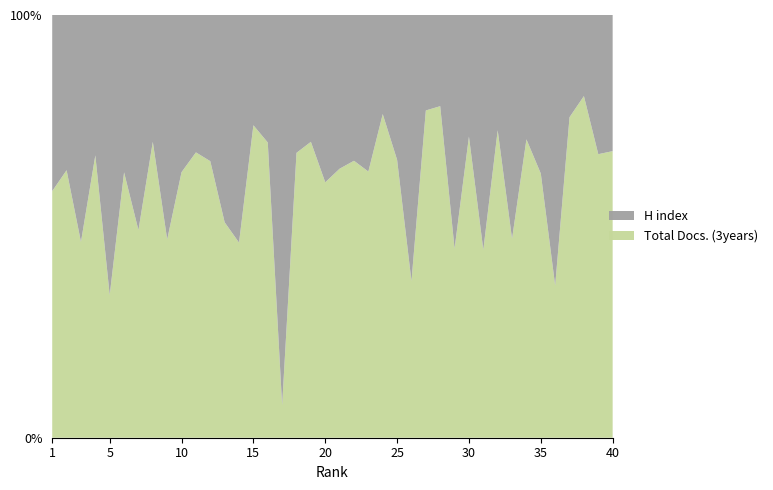

Reading left to right, transcribe all the data shown in this chart.

H index: 35	47	51	87	53	83	58	48	60	29	39	37	51	42	18	38	48	30	21	38	24	20	30	15	37	51	21	22	21	23	10	6	18	10	12	32	22	14	27	19
Total Docs. (3years): 49	81	44	175	27	140	56	112	53	49	81	70	53	36	51	88	4	62	49	58	42	38	51	49	71	30	72	80	17	57	8	16	16	24	20	18	69	59	55	40